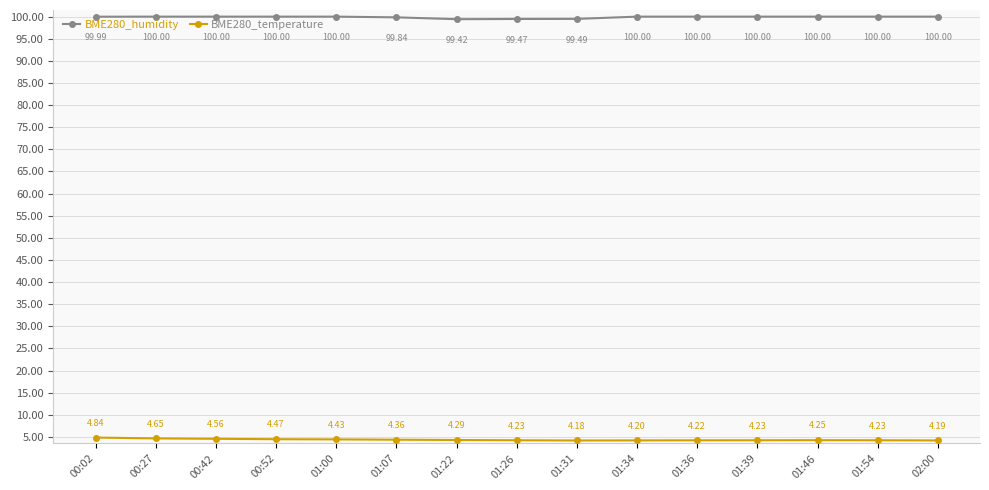

What is the minimum value shown in the chart?

4.2